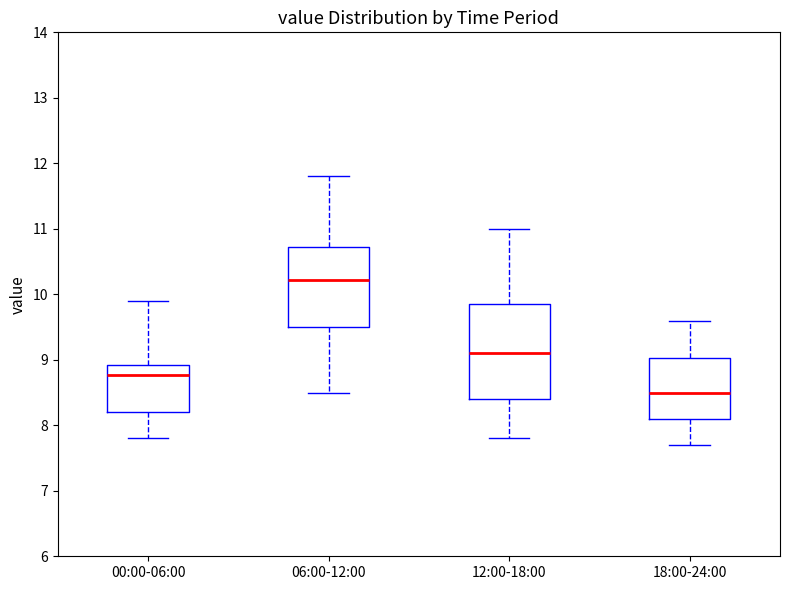

Reading left to right, transcribe this box plot: for each box, give where its median line is, the range the box spans, and where its two whiskers end, as read against the y-axis. The values are not printed on the chart, so give them approximately, as read against the axis.

00:00-06:00: median 8.8, box 8.2 to 8.9, whiskers 7.8 to 9.9
06:00-12:00: median 10.2, box 9.5 to 10.7, whiskers 8.5 to 11.8
12:00-18:00: median 9.1, box 8.4 to 9.9, whiskers 7.8 to 11.0
18:00-24:00: median 8.5, box 8.1 to 9.0, whiskers 7.7 to 9.6